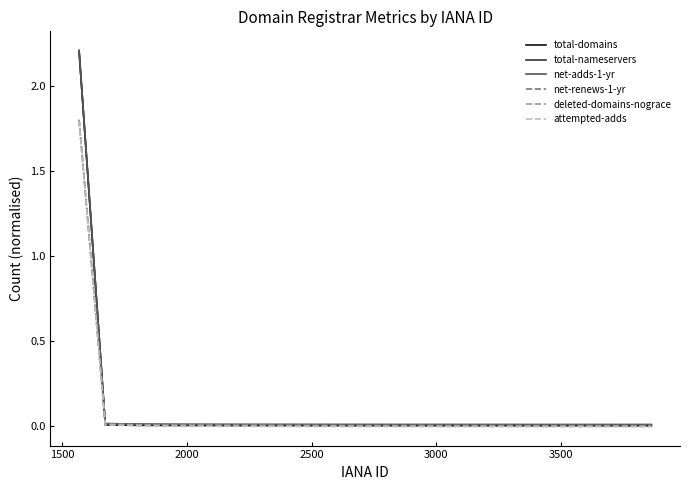

How many lines are shown in the chart?

6